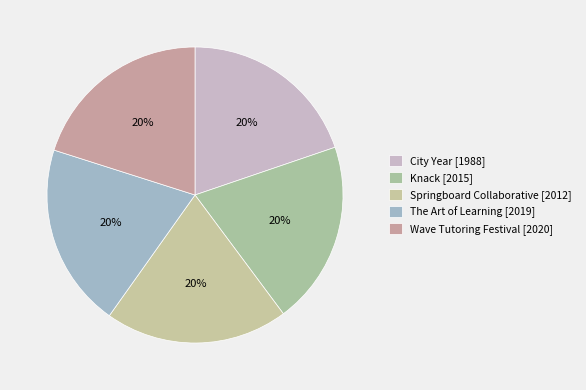

To the nearest percent, what percentage of the pie is Knack?

20%